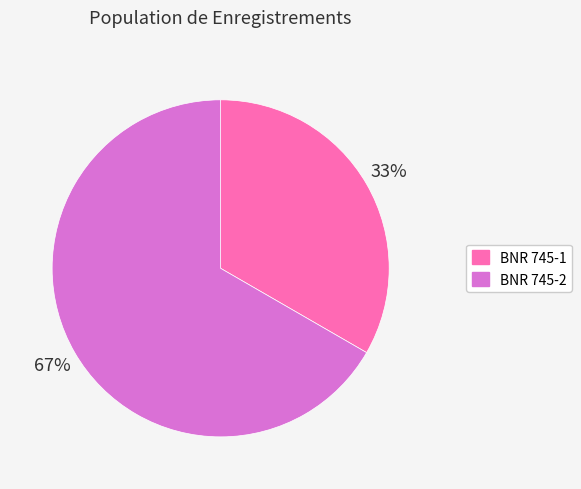

What percentage is the BNR 745-1 slice, to the nearest percent?

33%